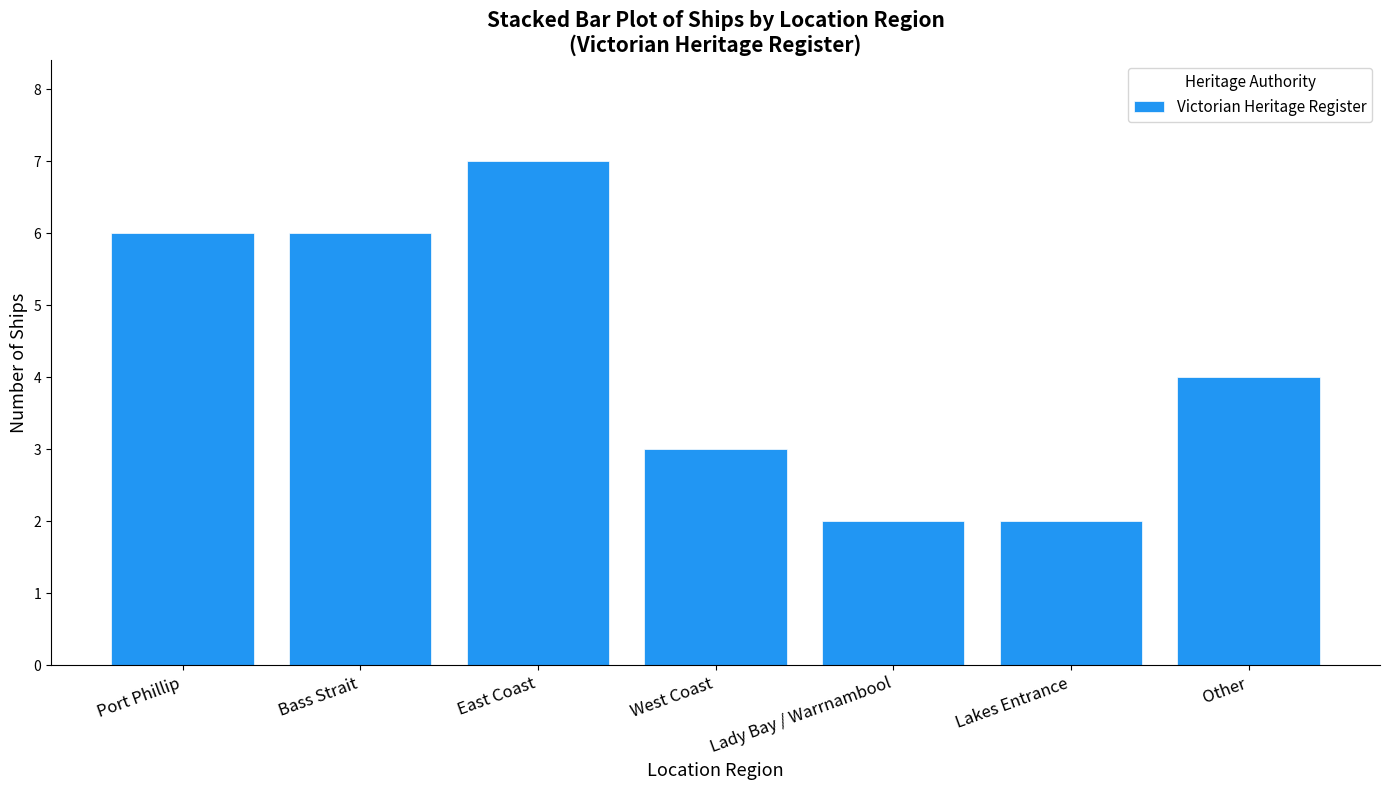

Does the chart contain stacked bars?

No